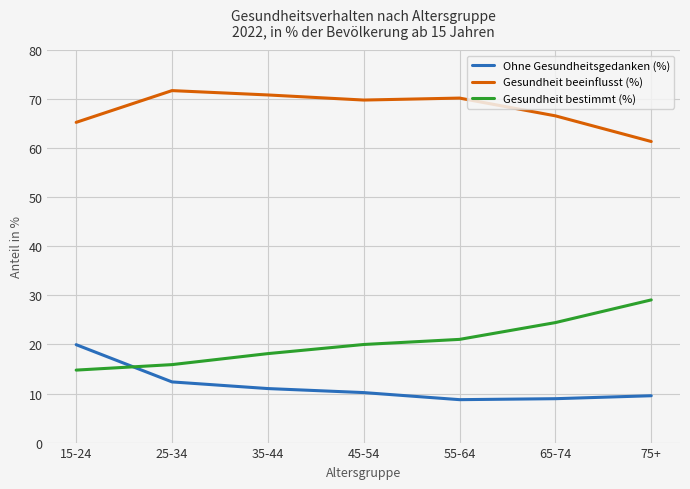

What is the sum of all Gesundheit bestimmt (%) values?

143.4